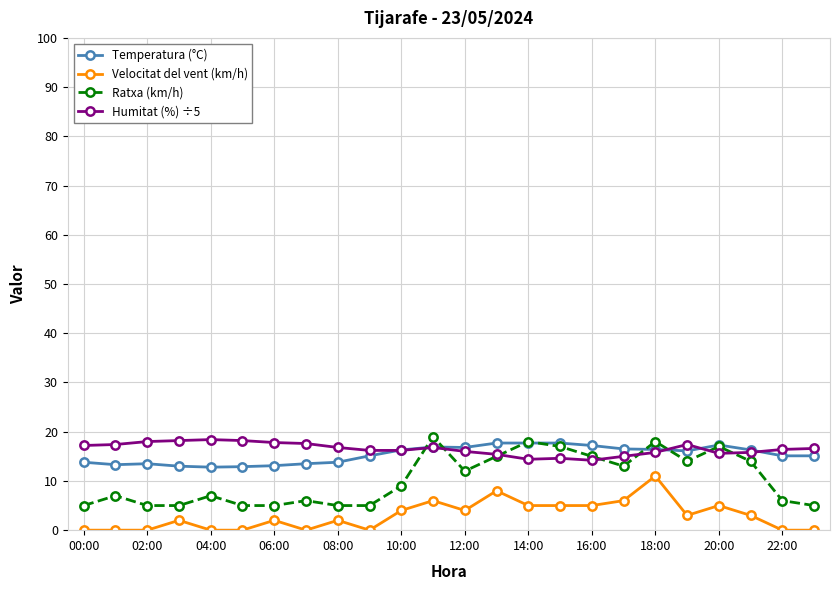

True or false: Velocitat del vent (km/h) and Temperatura (°C) intersect in this chart.

False